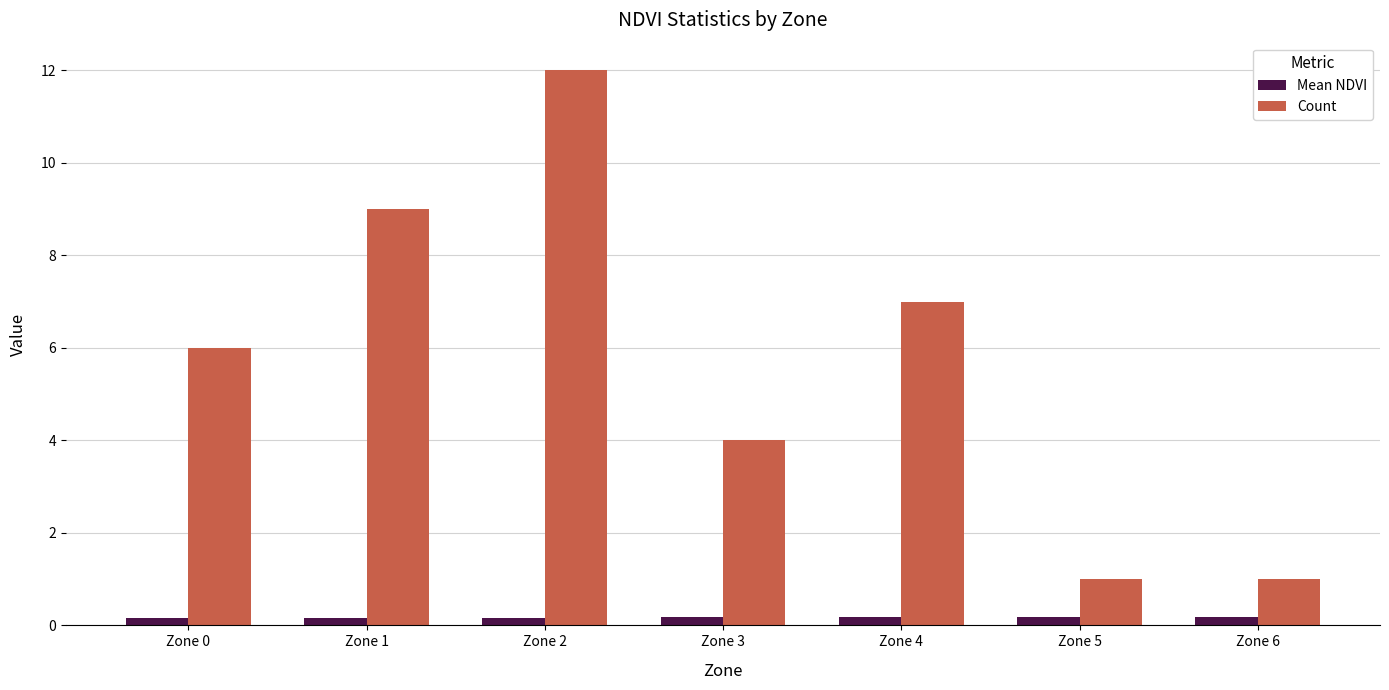

At how many categories does at least one series exceed 10?

1